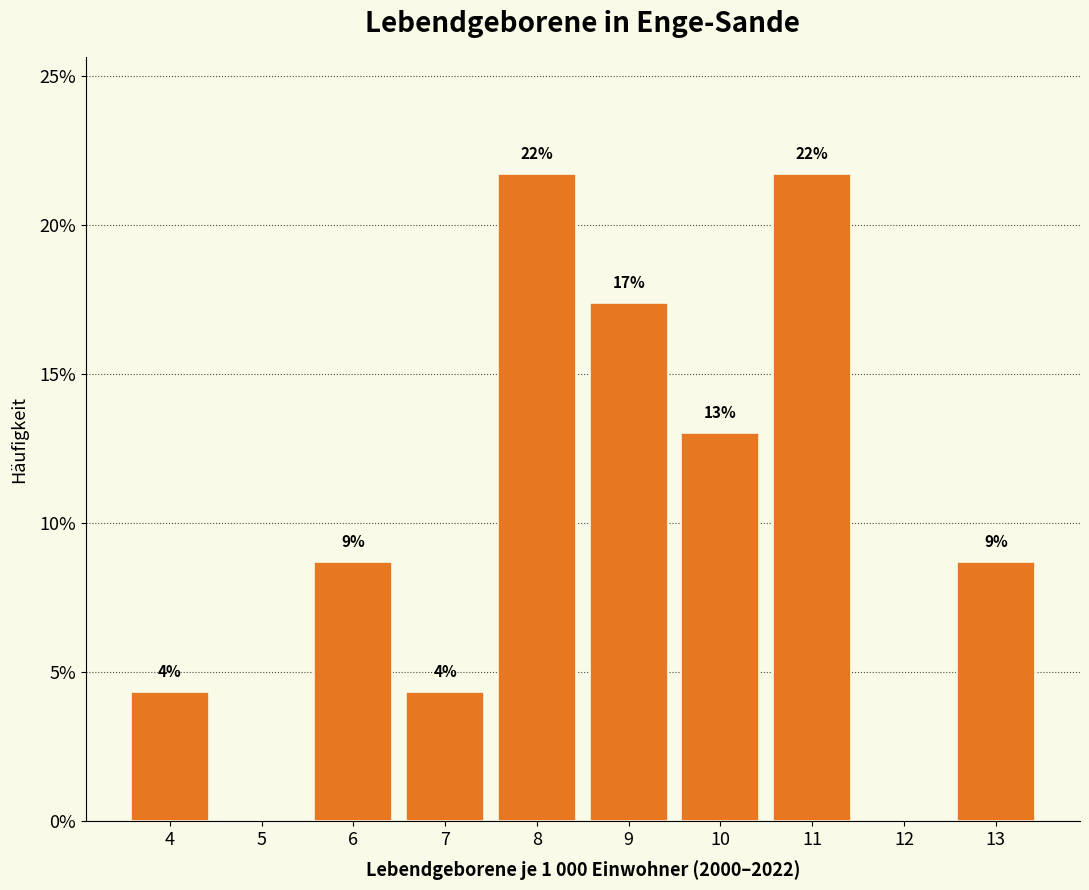

Are the bars horizontal?

No